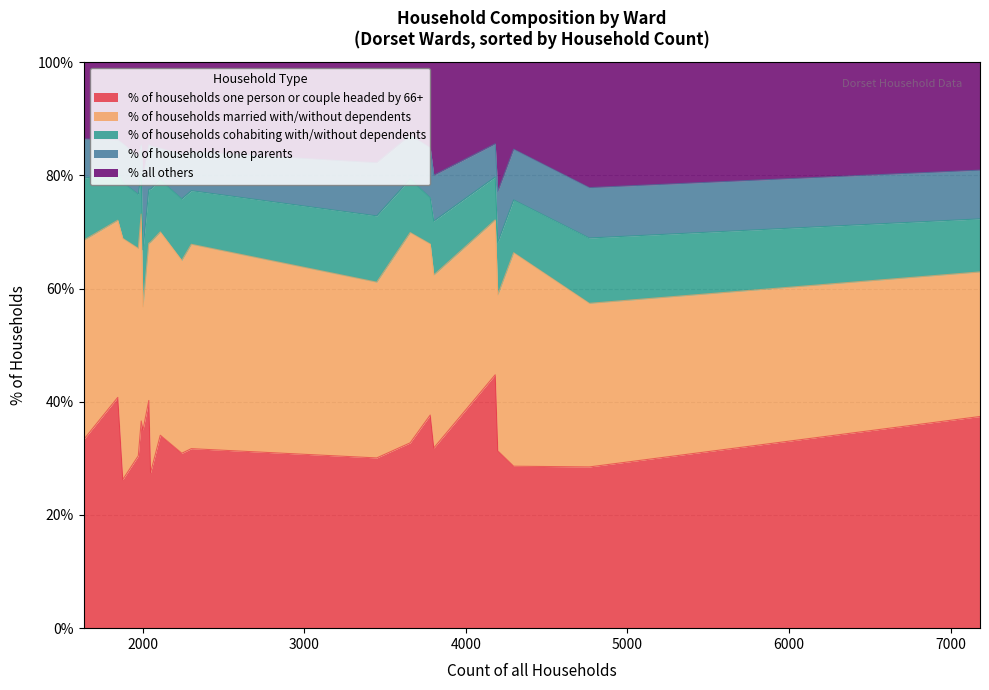

Count the number of categories in the chart.

20